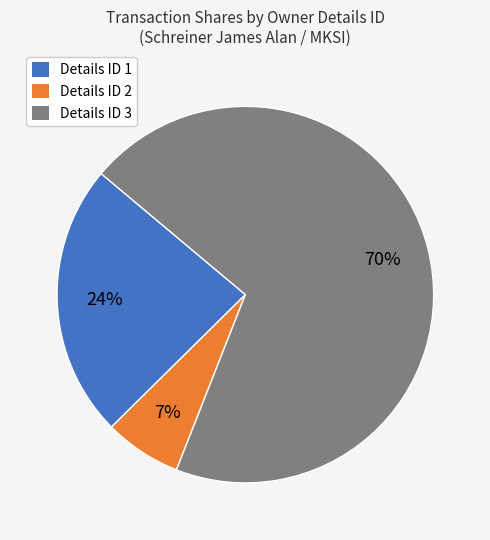

What is the largest slice in the pie chart?

Details ID 3